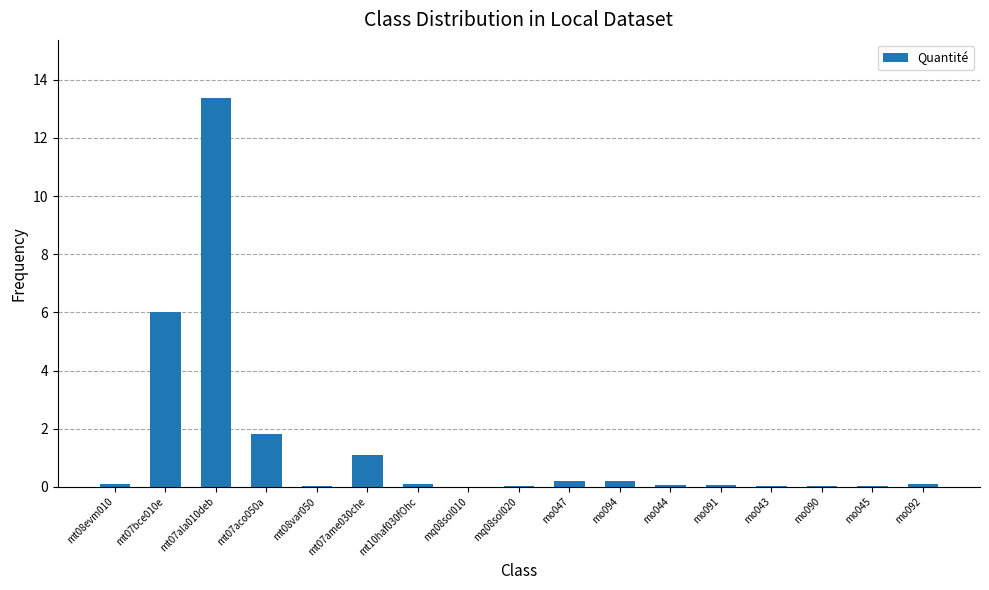

Are the bars horizontal?

No